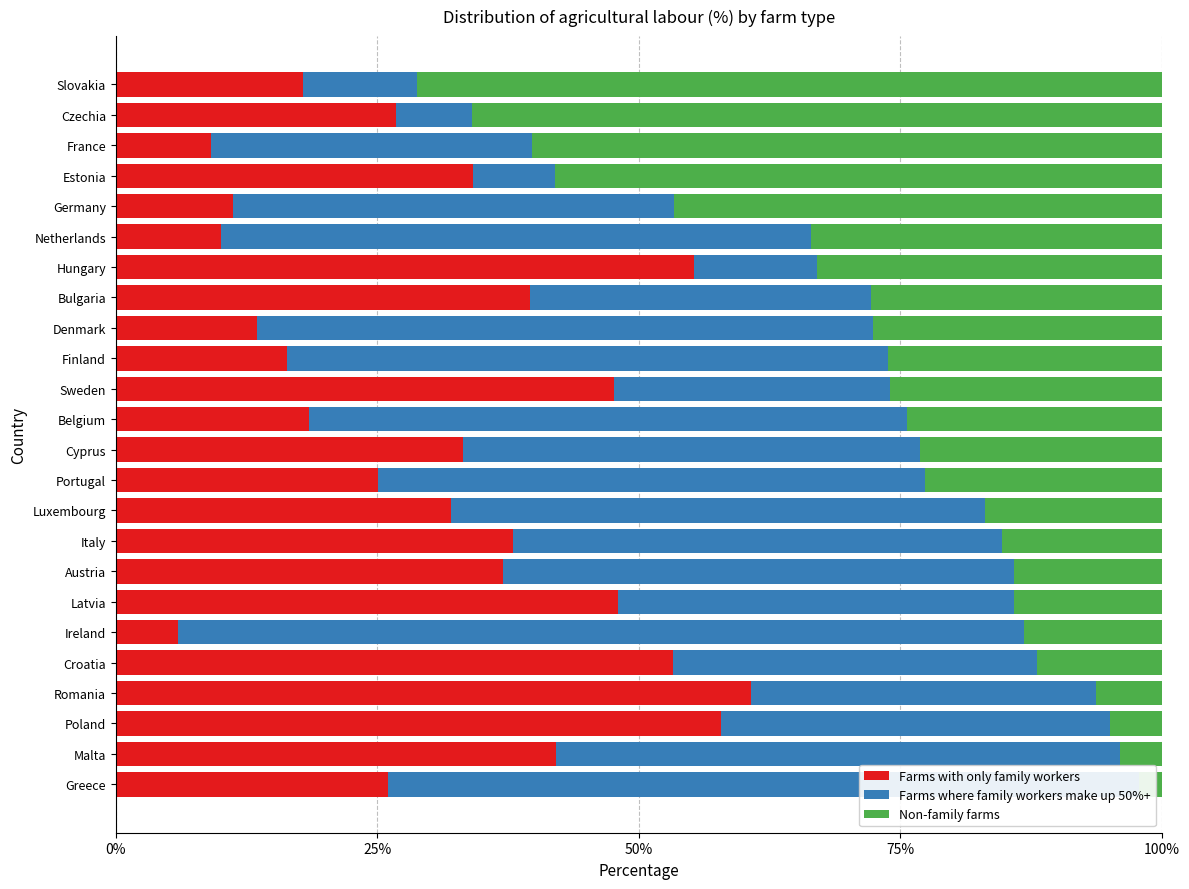

How many data points does each series have?

24